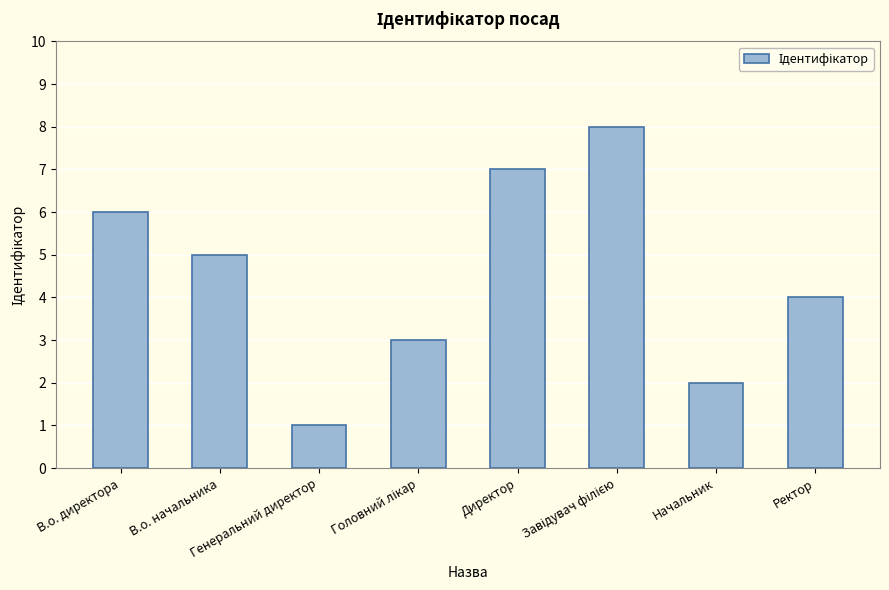

What is the minimum value shown in the chart?

1